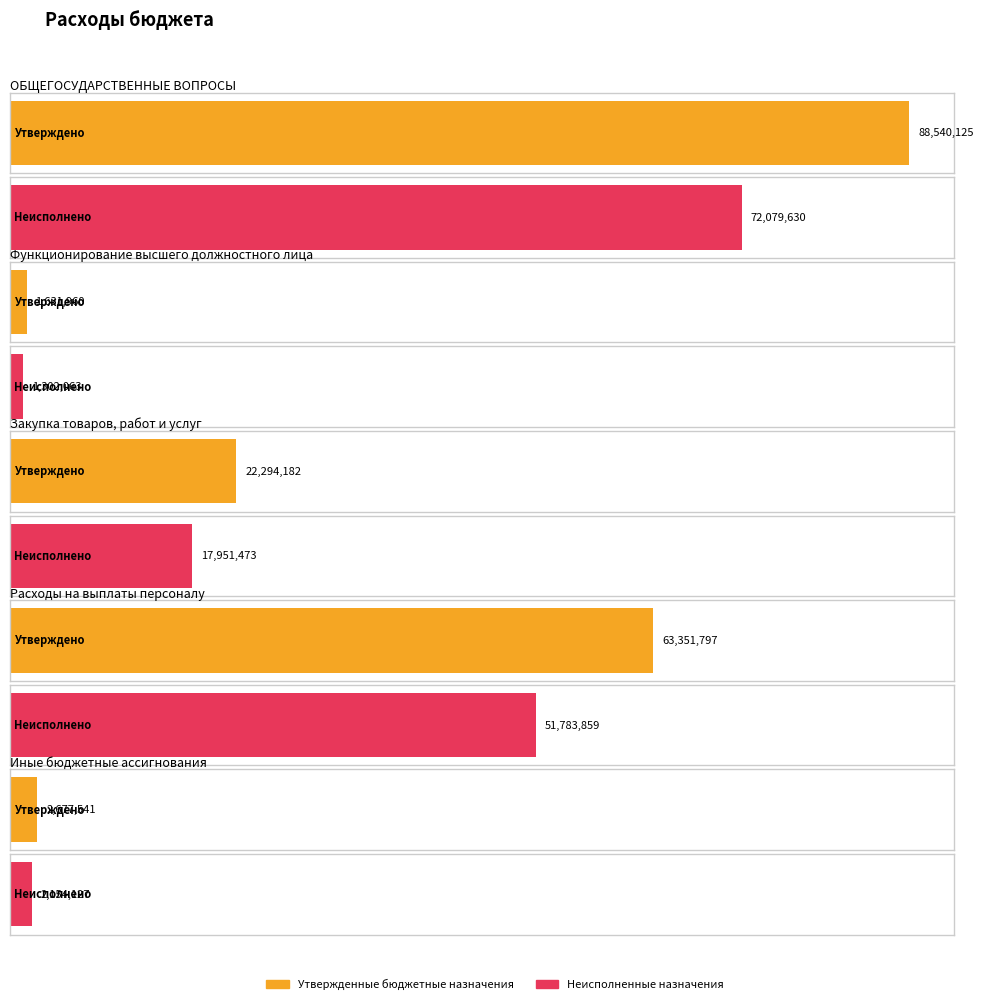

List the series in order of their overall mean, lowest first.

Неисполненные назначения, Утвержденные бюджетные назначения